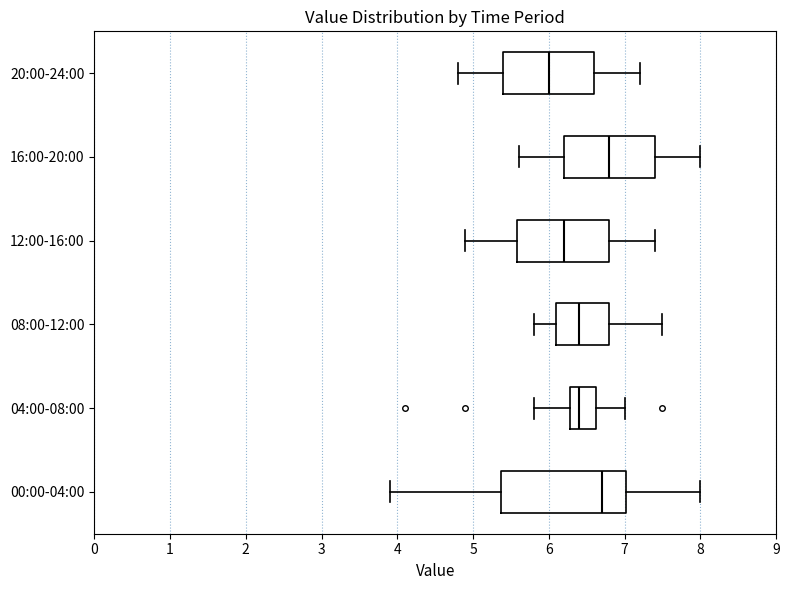

Reading bottom to top, read every box against the x-axis: the position of its median line, the range the box covers, and the ends of its whiskers. The values are not printed on the chart, so give them approximately, as read against the axis.

00:00-04:00: median 6.7, box 5.4 to 7.0, whiskers 3.9 to 8.0
04:00-08:00: median 6.4, box 6.3 to 6.6, whiskers 5.8 to 7.0
08:00-12:00: median 6.4, box 6.1 to 6.8, whiskers 5.8 to 7.5
12:00-16:00: median 6.2, box 5.6 to 6.8, whiskers 4.9 to 7.4
16:00-20:00: median 6.8, box 6.2 to 7.4, whiskers 5.6 to 8.0
20:00-24:00: median 6.0, box 5.4 to 6.6, whiskers 4.8 to 7.2